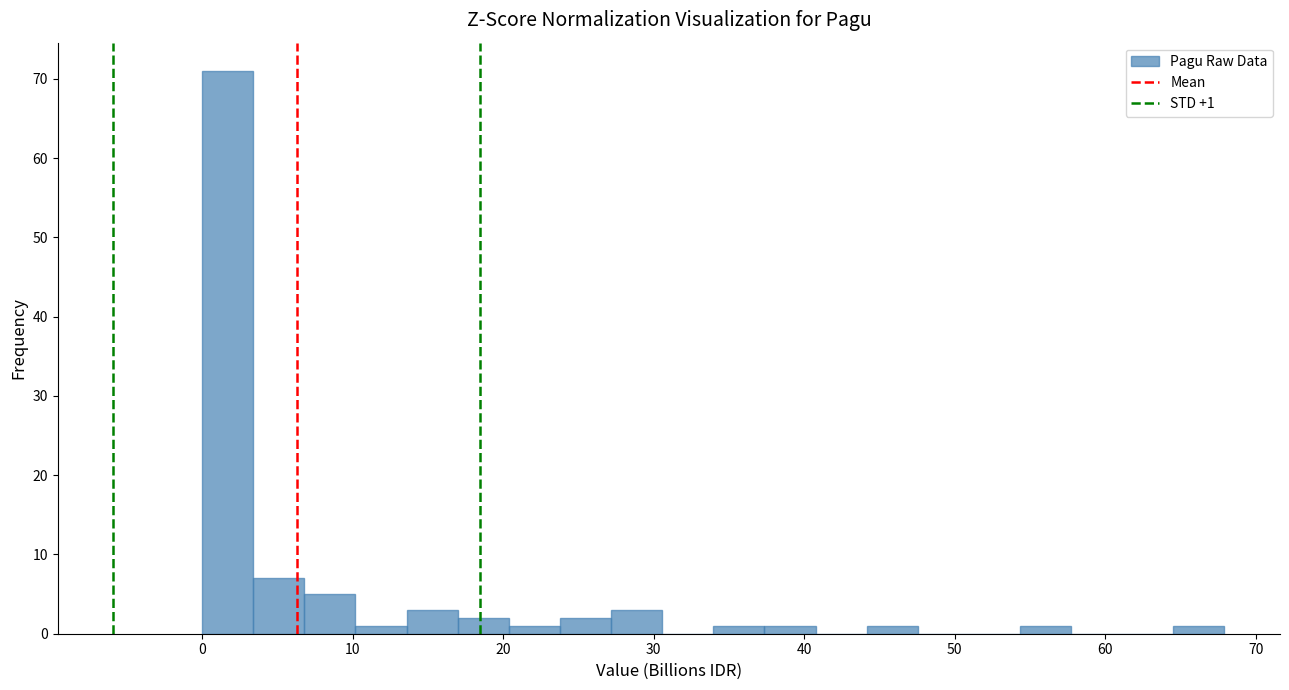

Around what value on the x-axis is the tallest bar? Give the approximate position of its centre, as read against the axis.

2